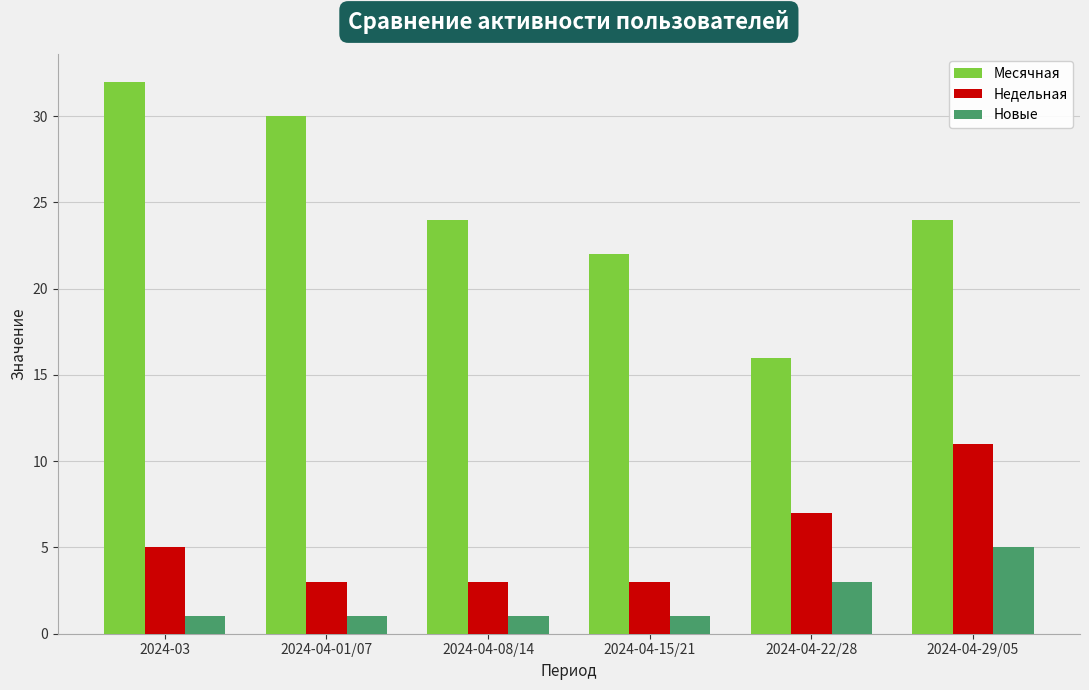

At which category does the chart reach its peak across all series?

2024-03